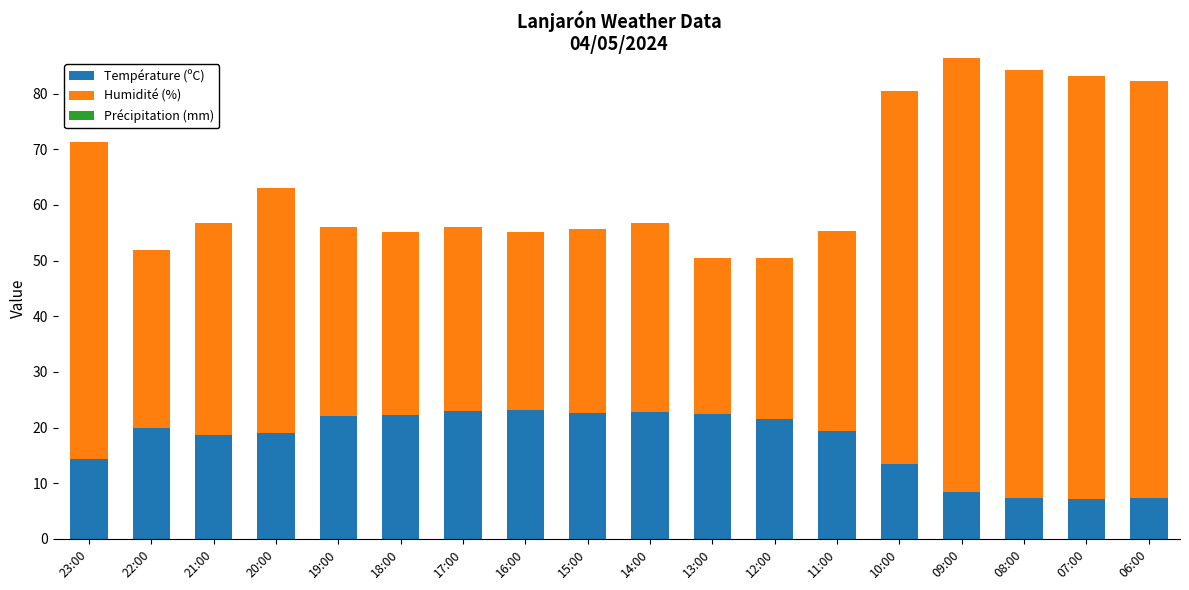

True or false: Température (ºC) has a value of 5.4 at 14:00.

False